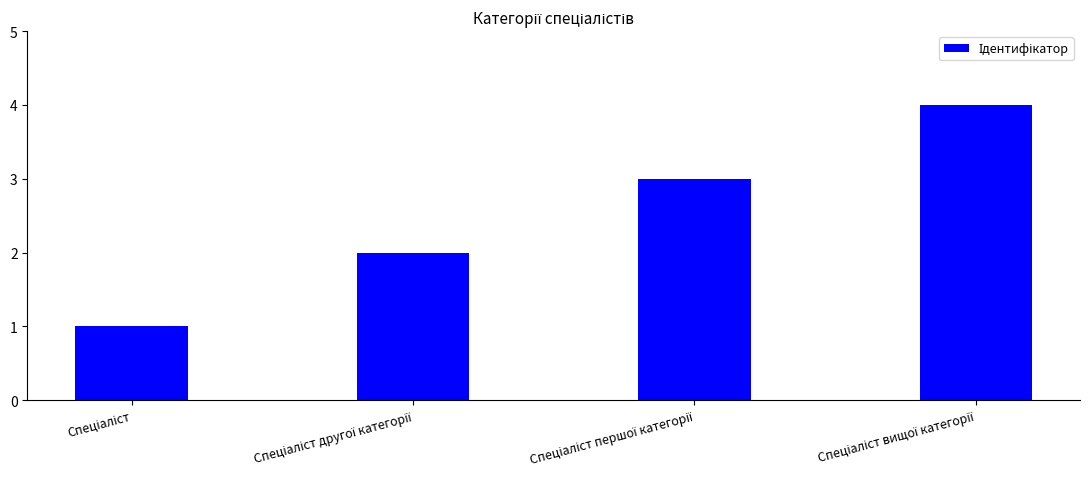

Reading left to right, transcribe all the data shown in this chart.

1	2	3	4